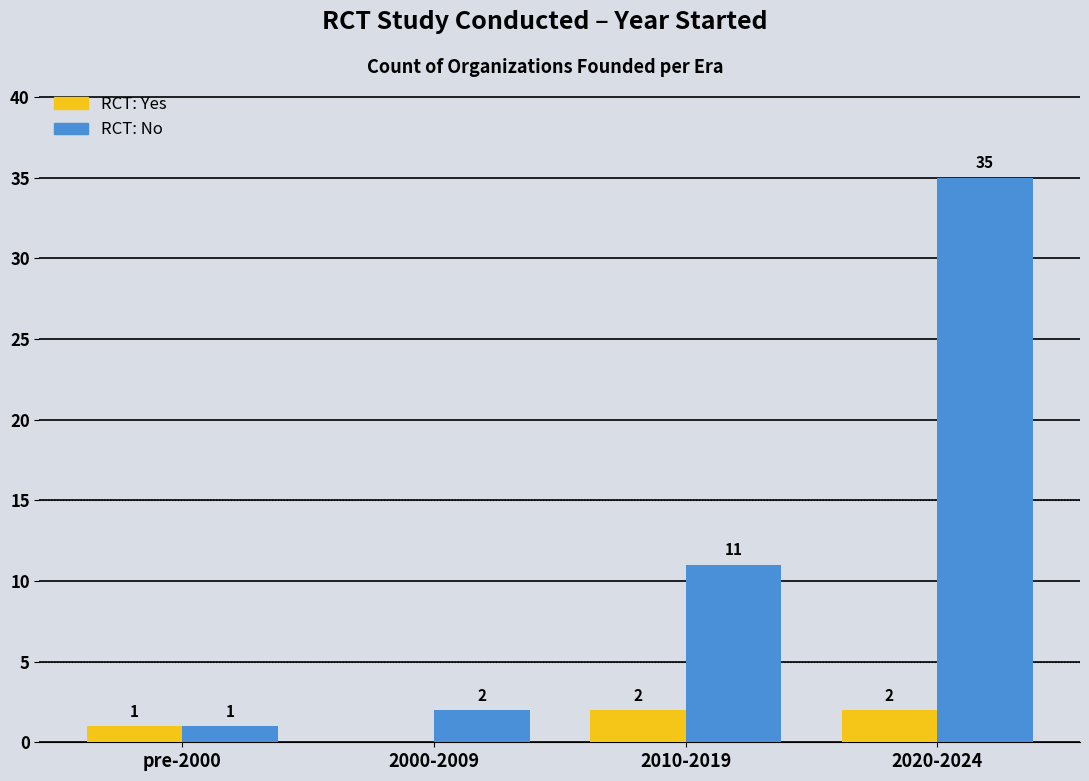

True or false: RCT: No has a value of 11 at 2020-2024.

False